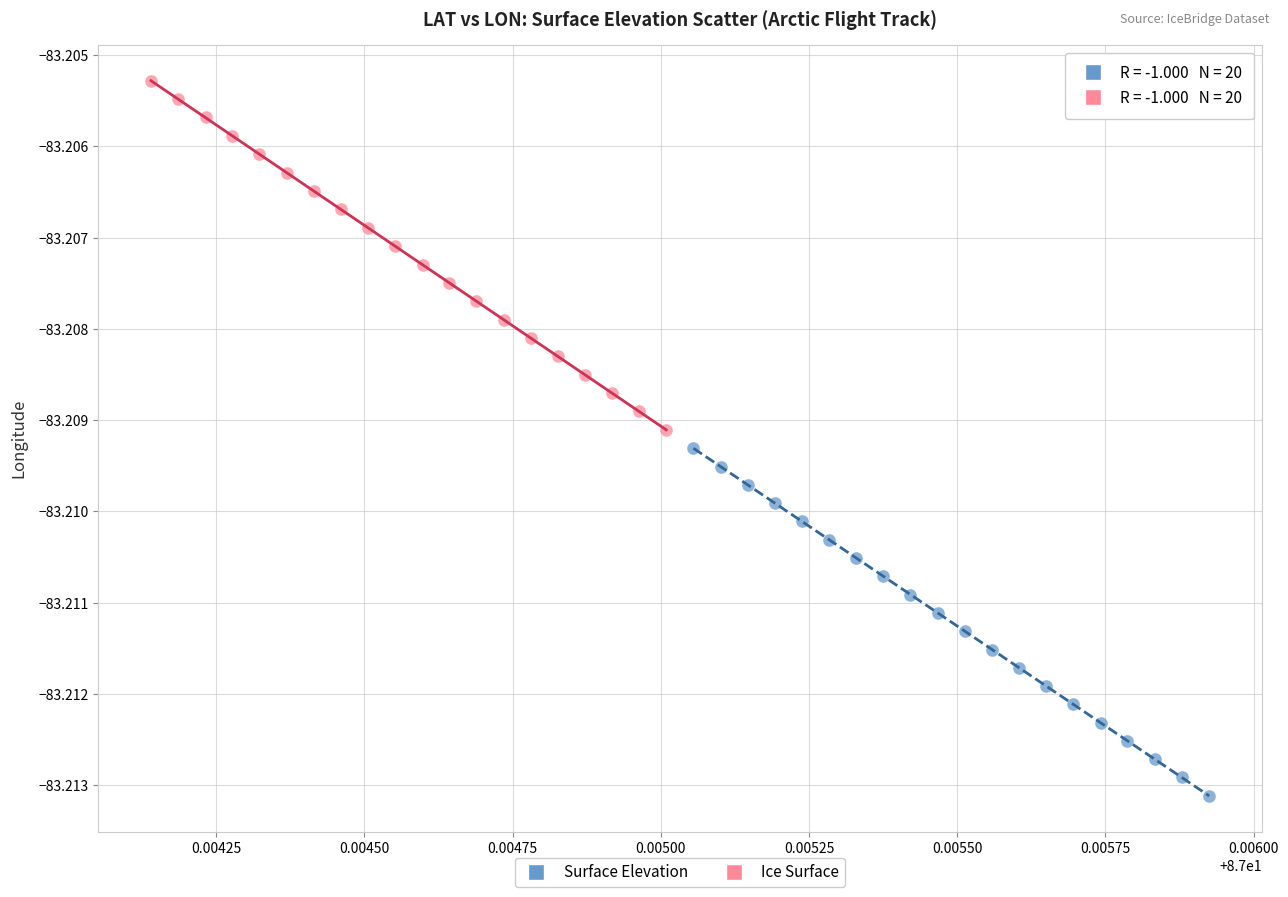

Which series has the largest Y range (max minus min)?

Ice Surface